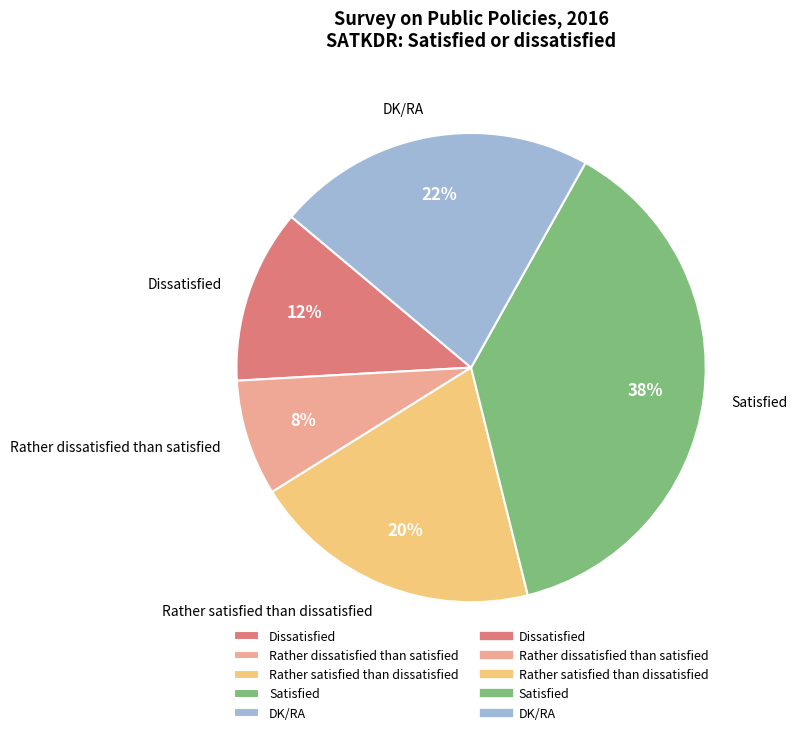

To the nearest percent, what is the average slice percentage?

20%